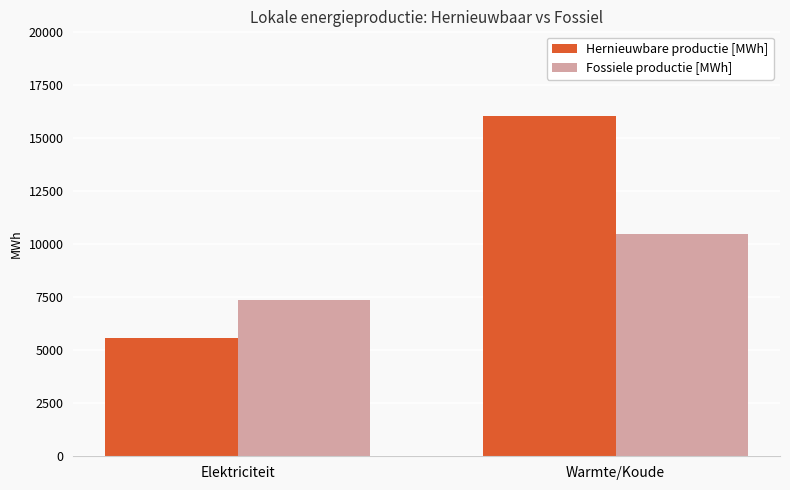

What is the value of the Fossiele productie [MWh] bar at the 2nd from the left?

10491.4